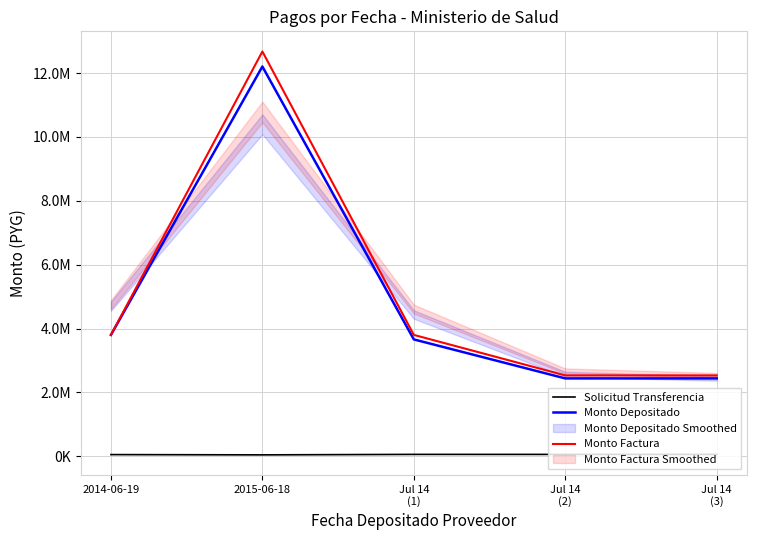

Reading left to right, list all the values displayed in this chart.

Solicitud Transferencia: 2014-06-19=55442	2015-06-18=46937	Jul 14
(1)=61998	Jul 14
(2)=61365	Jul 14
(3)=61410
Monto Depositado: 2014-06-19=3802500	2015-06-18=12205180	Jul 14
(1)=3661554	Jul 14
(2)=2441036	Jul 14
(3)=2441036
Monto Factura: 2014-06-19=3802500	2015-06-18=12675000	Jul 14
(1)=3802500	Jul 14
(2)=2535000	Jul 14
(3)=2535000